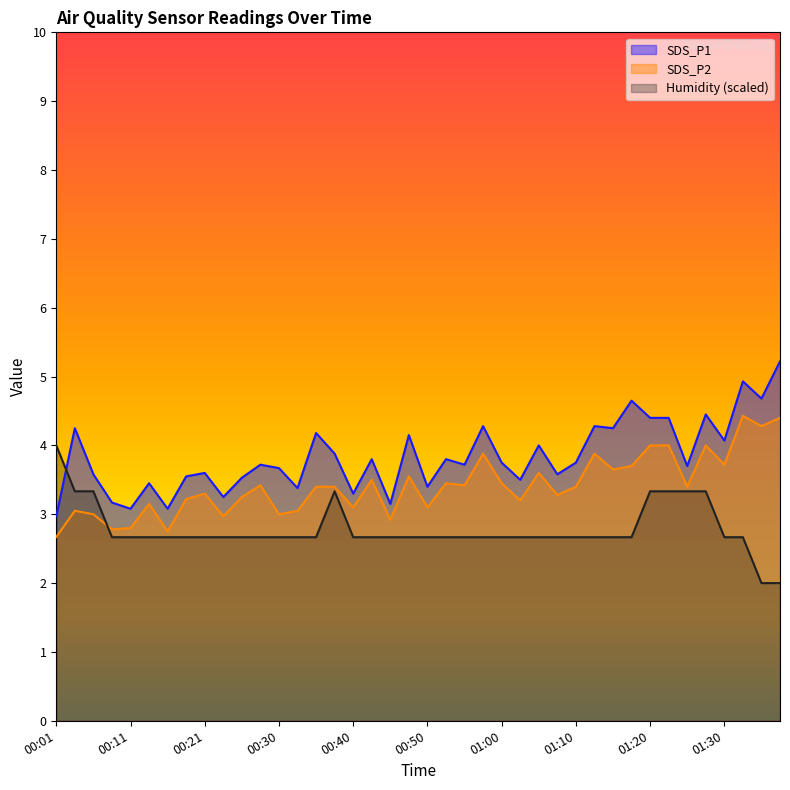

Which series has the widest spread of values?

SDS_P1